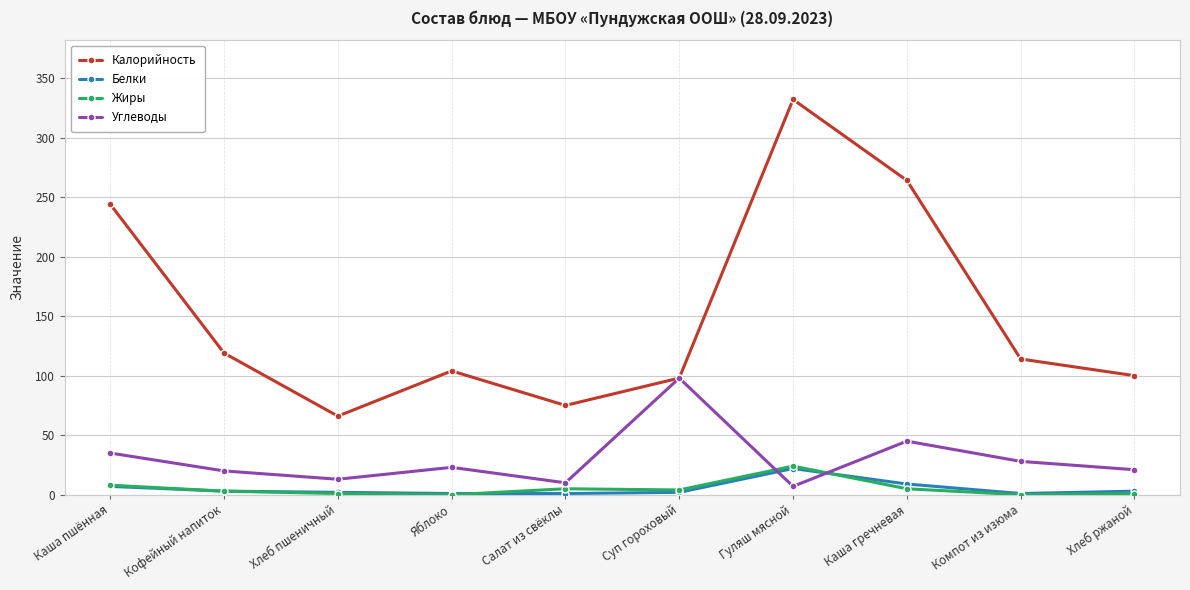

What is the label of the 10th point from the right?

Каша пшённая